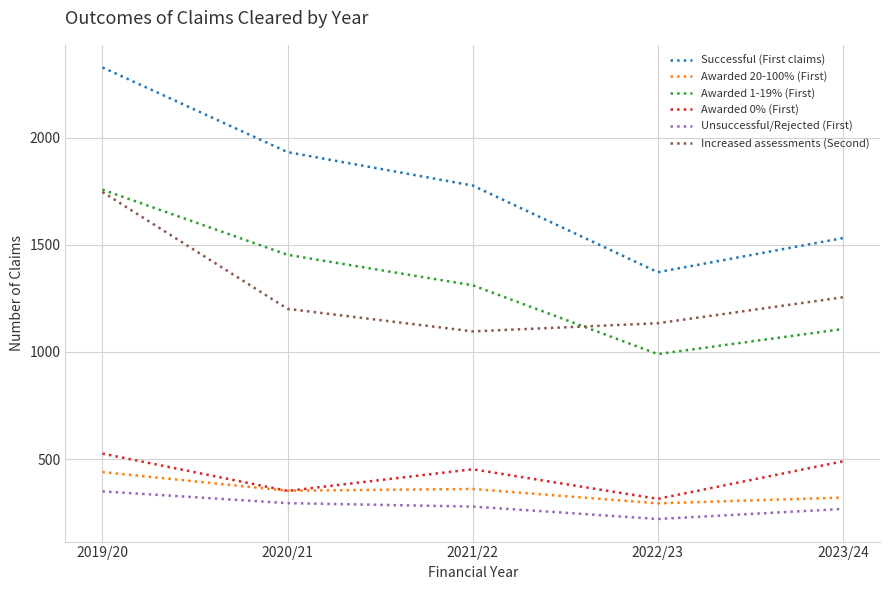

Which series has the widest spread of values?

Successful (First claims)